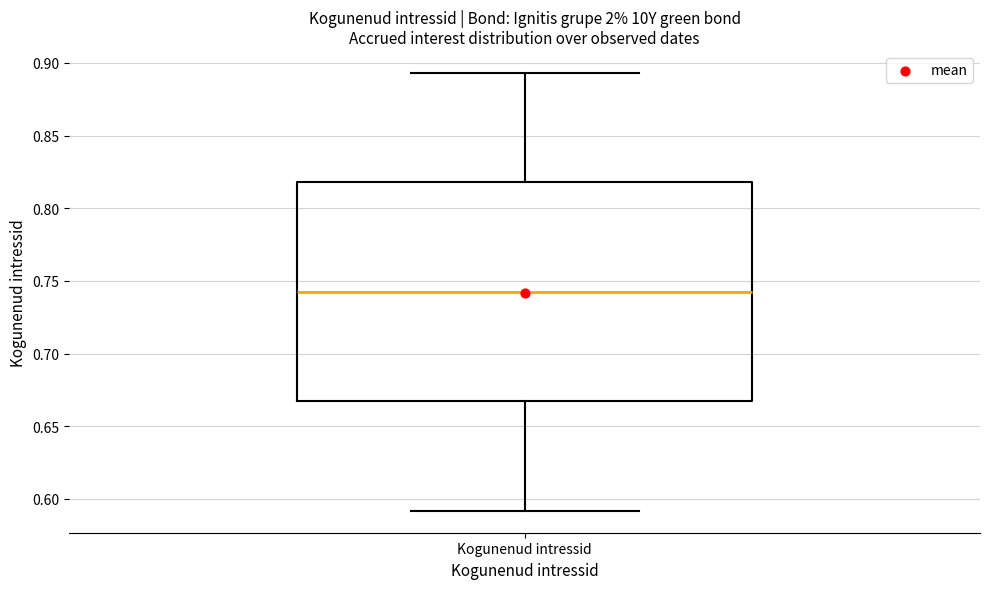

Read this box plot against the y-axis: the position of the median line, the range covered by the box, and the ends of both whiskers. The values are not printed on the chart, so give them approximately, as read against the axis.

median 0.740, box 0.665 to 0.820, whiskers 0.590 to 0.895